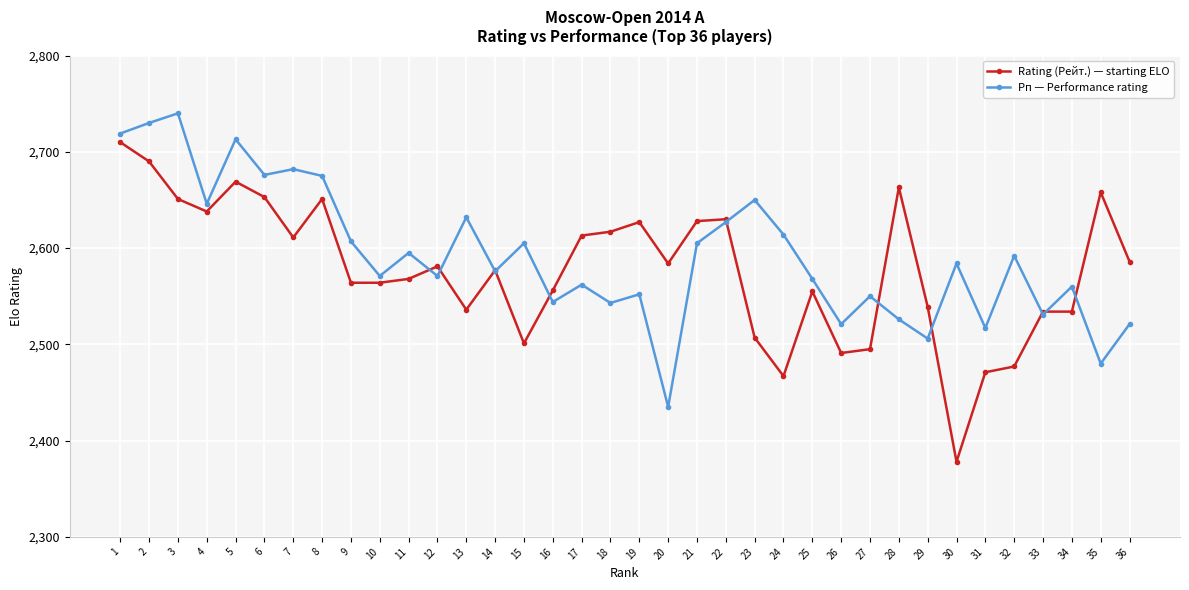

Is it true that Rating (Рейт.) — starting ELO equals 2539 at 29?

True